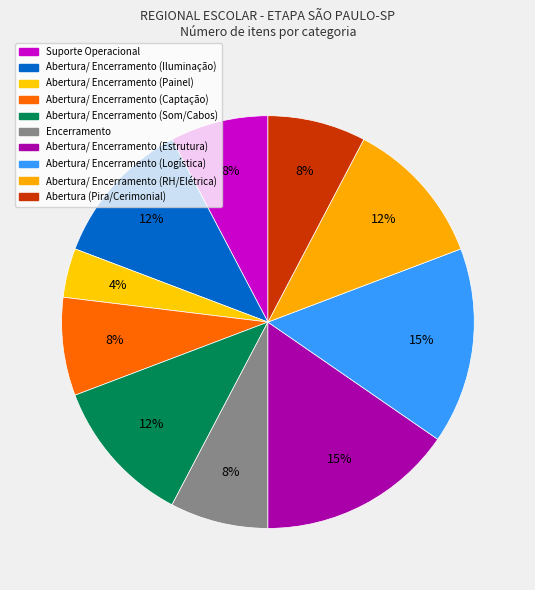

To the nearest percent, what is the average slice percentage?

10%